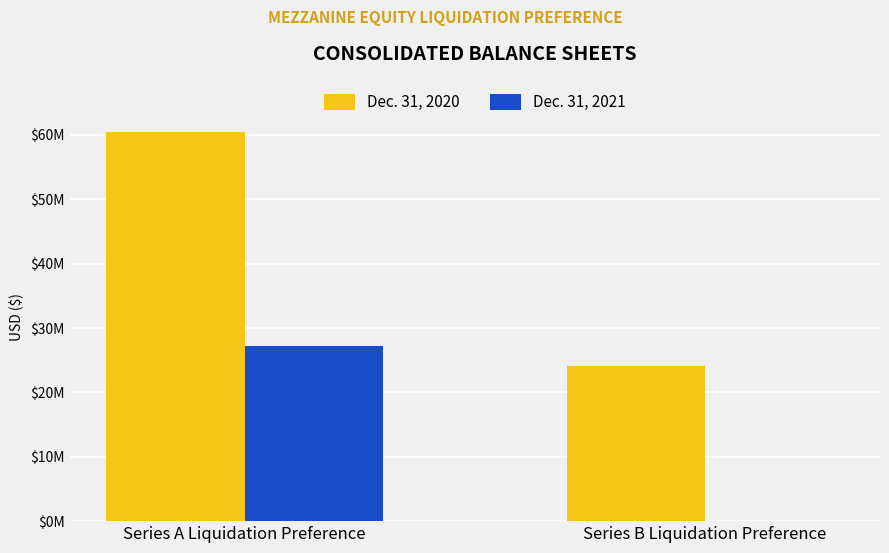

Reading right to left, what are all the values shown in this chart?

Dec. 31, 2020: Series B Liquidation Preference=24100000	Series A Liquidation Preference=60418000
Dec. 31, 2021: Series B Liquidation Preference=0	Series A Liquidation Preference=27274000